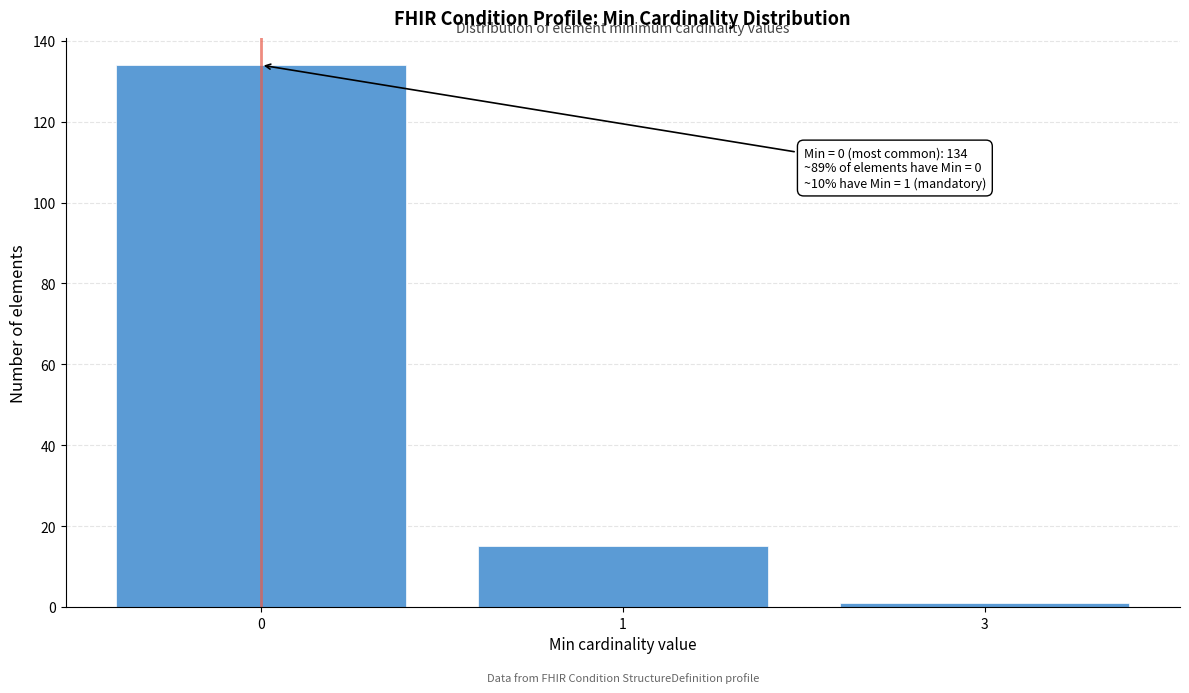

Reading right to left, what are all the values shown in this chart?

1	15	134